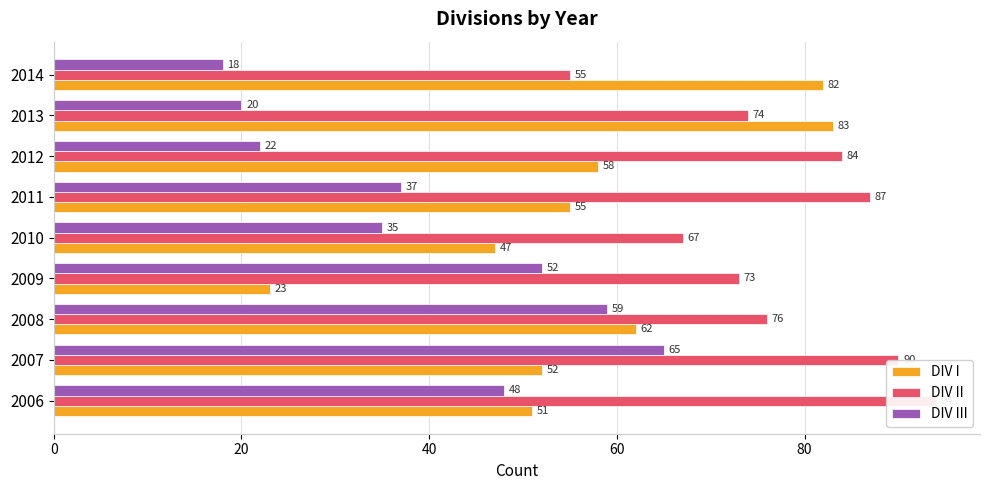

What is the maximum value for DIV II?

94